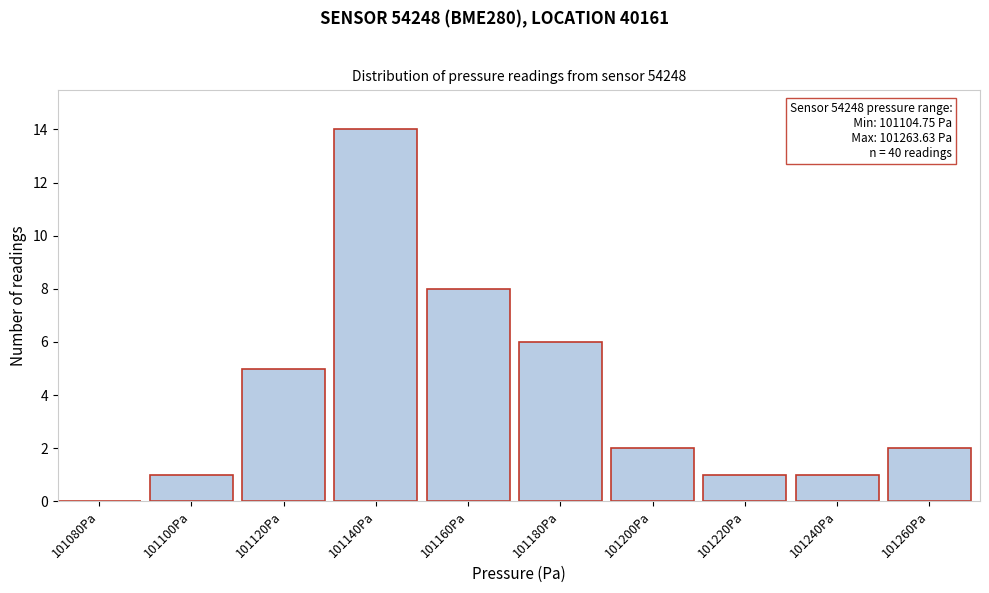

Reading left to right, what are all the values shown in this chart?

101080Pa=0	101100Pa=1	101120Pa=5	101140Pa=14	101160Pa=8	101180Pa=6	101200Pa=2	101220Pa=1	101240Pa=1	101260Pa=2